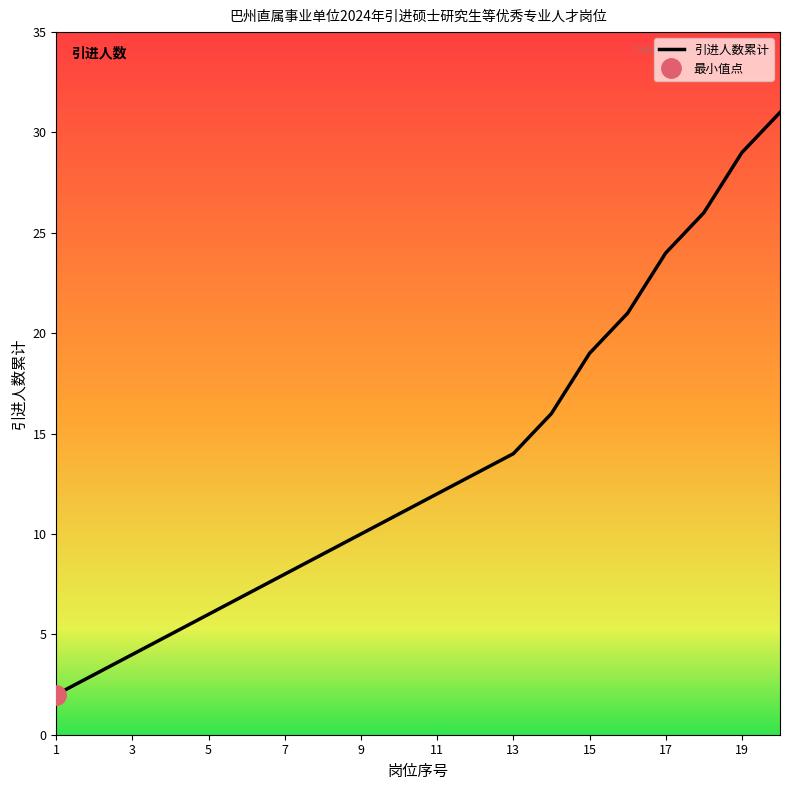

Reading right to left, transcribe all the data shown in this chart.

31	29	26	24	21	19	16	14	13	12	11	10	9	8	7	6	5	4	3	2